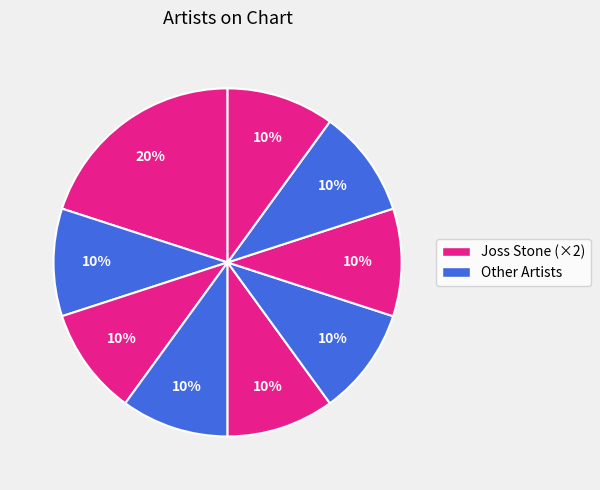

Count the number of slices in the pie.

9